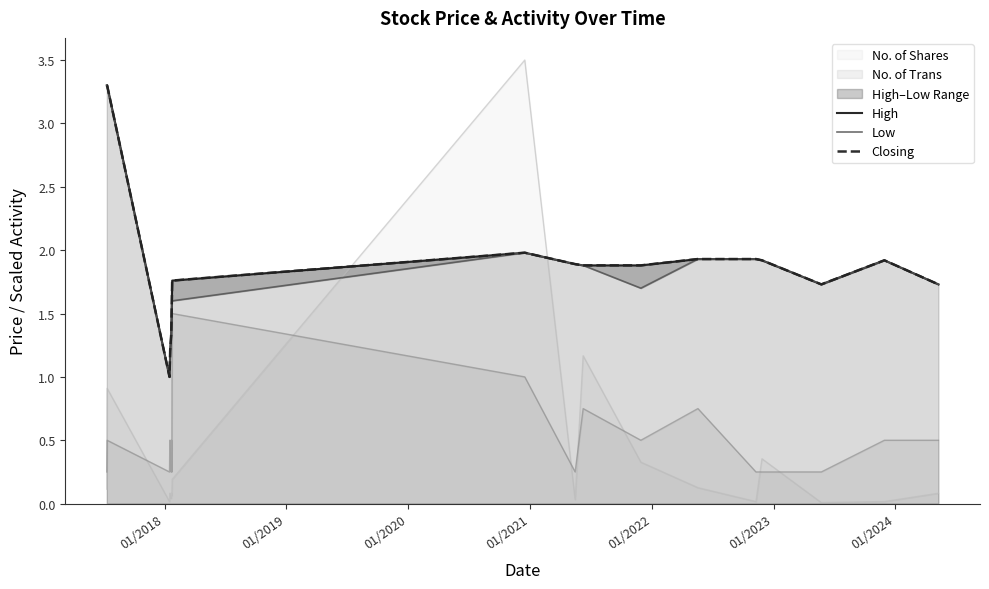

True or false: Low and High intersect in this chart.

False